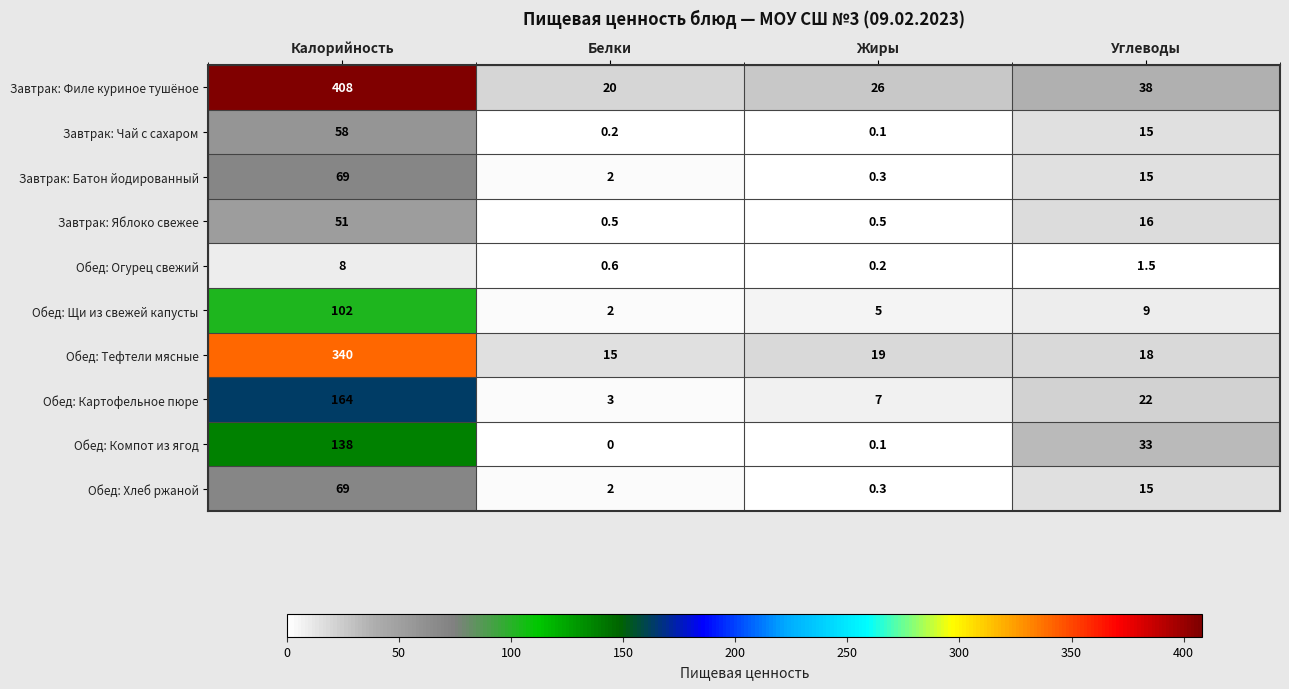

Is it true that Обед: Щи из свежей капусты equals 3.4 at Углеводы?

False